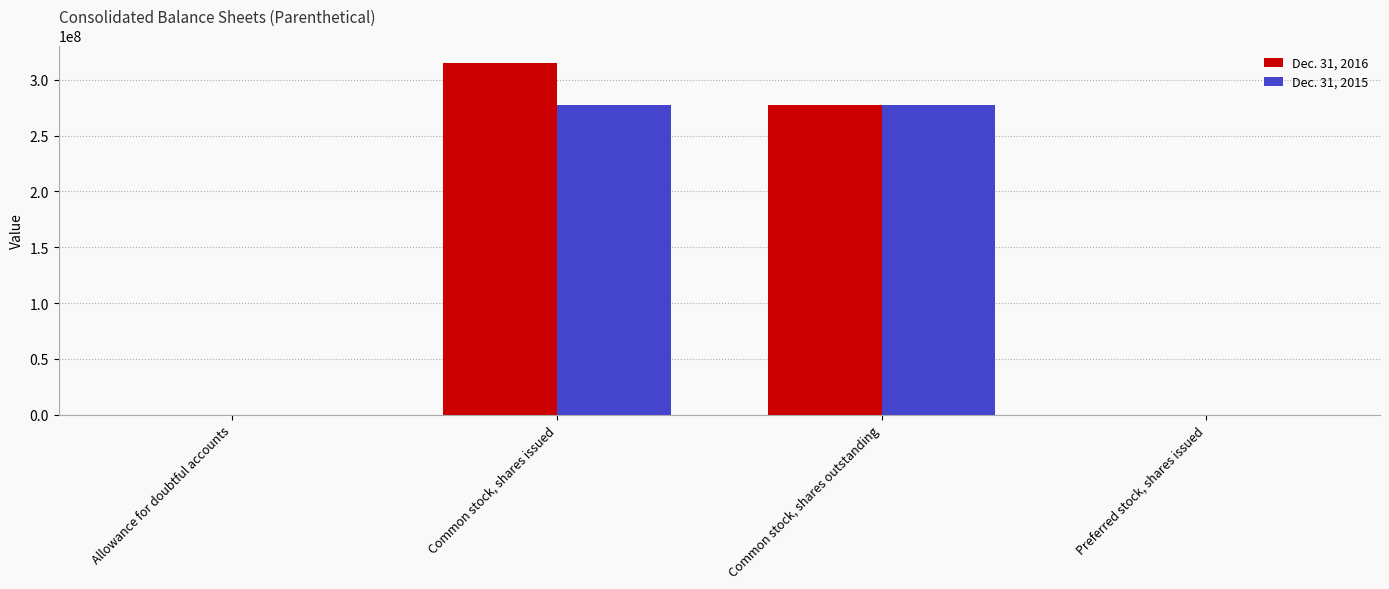

What is the greatest value displayed?

314877000